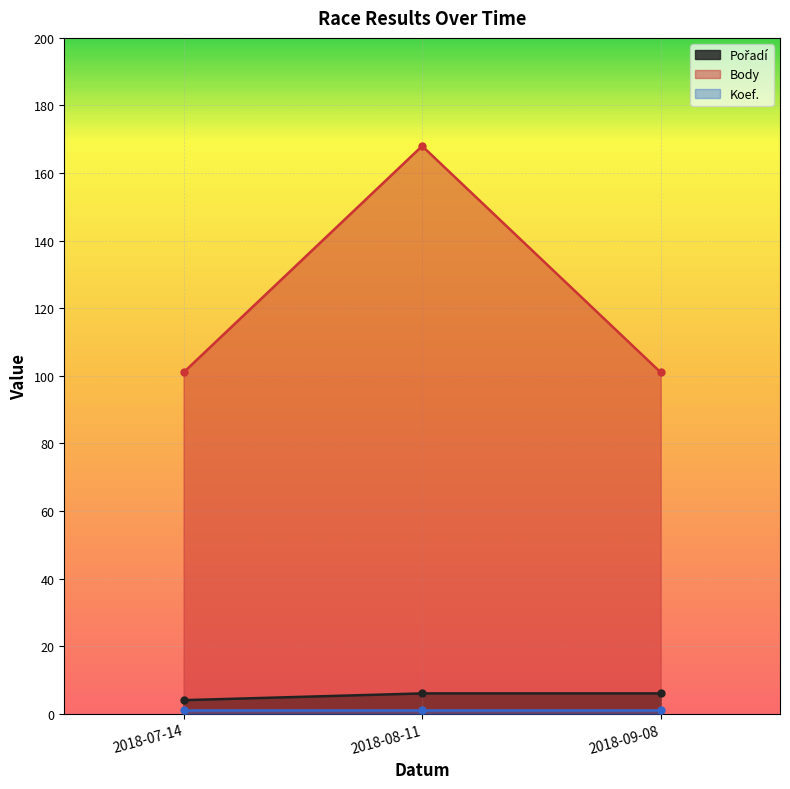

What is the label of the 3rd point from the left?

2018-09-08